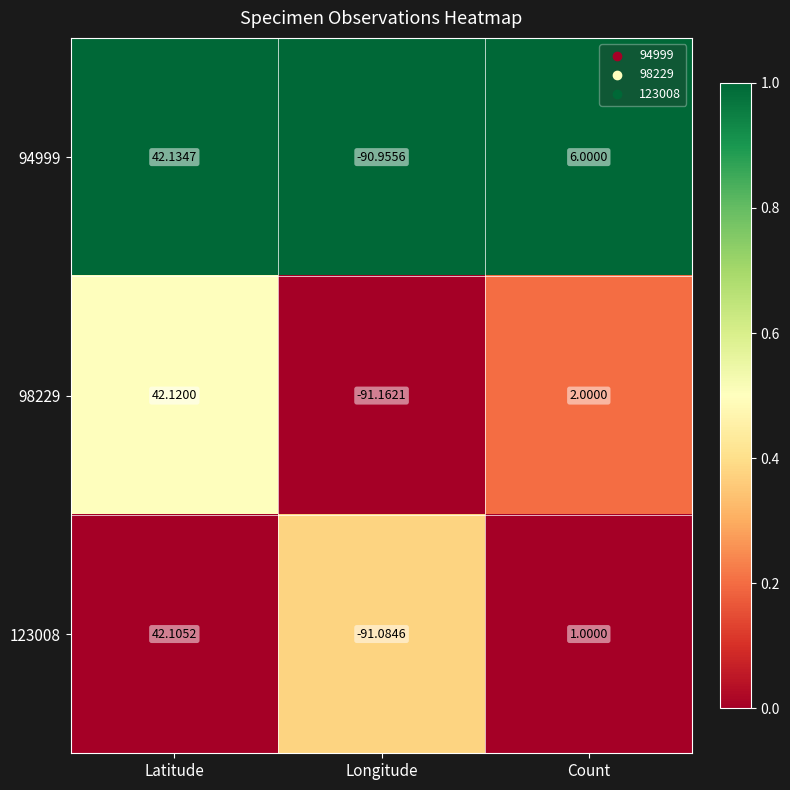

Which category has the highest value across all series?

Latitude